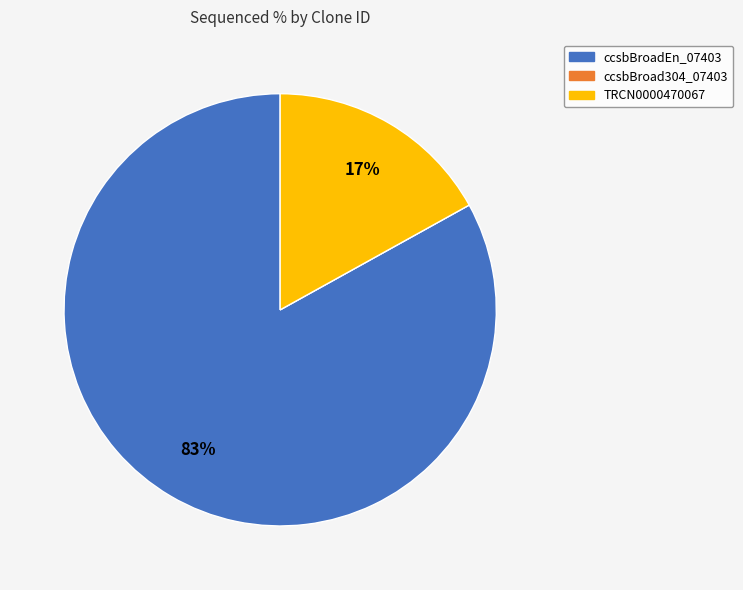

To the nearest percent, what is the average slice percentage?

33%